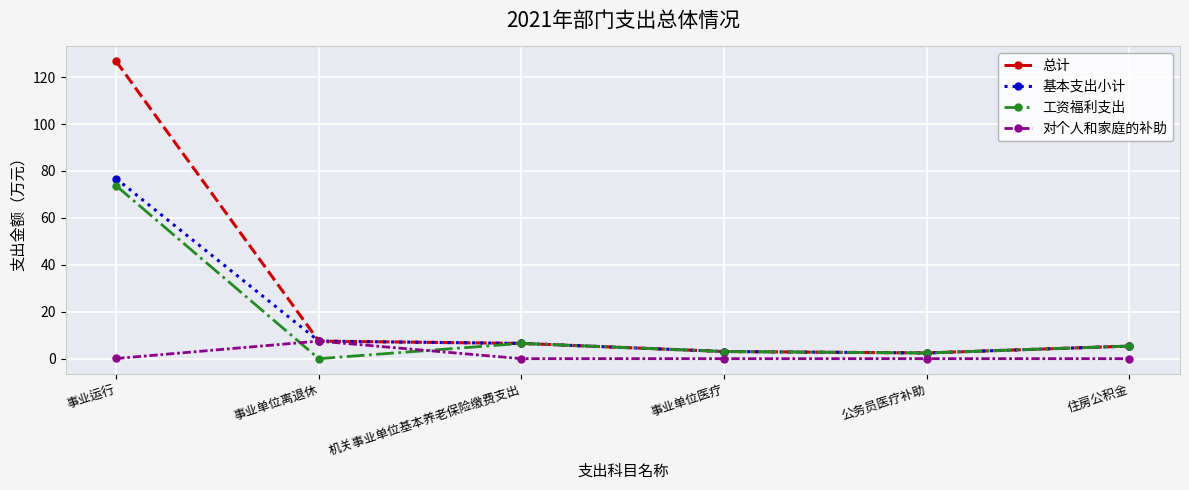

The value of 对个人和家庭的补助 at 住房公积金 is 0.0. True or false?

True